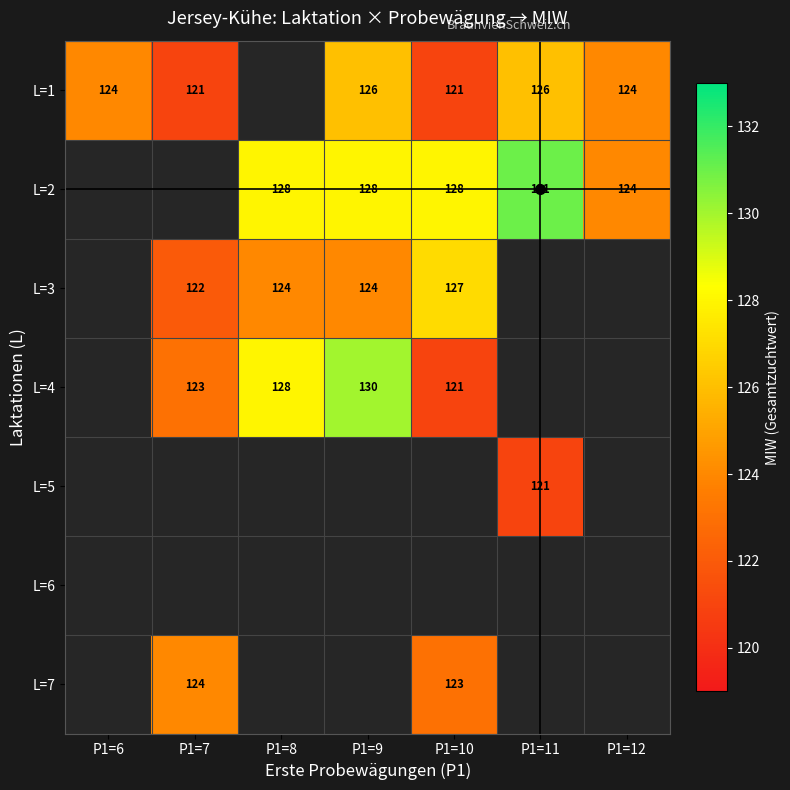

The L=2 series shows 181 at P1=9. True or false?

False